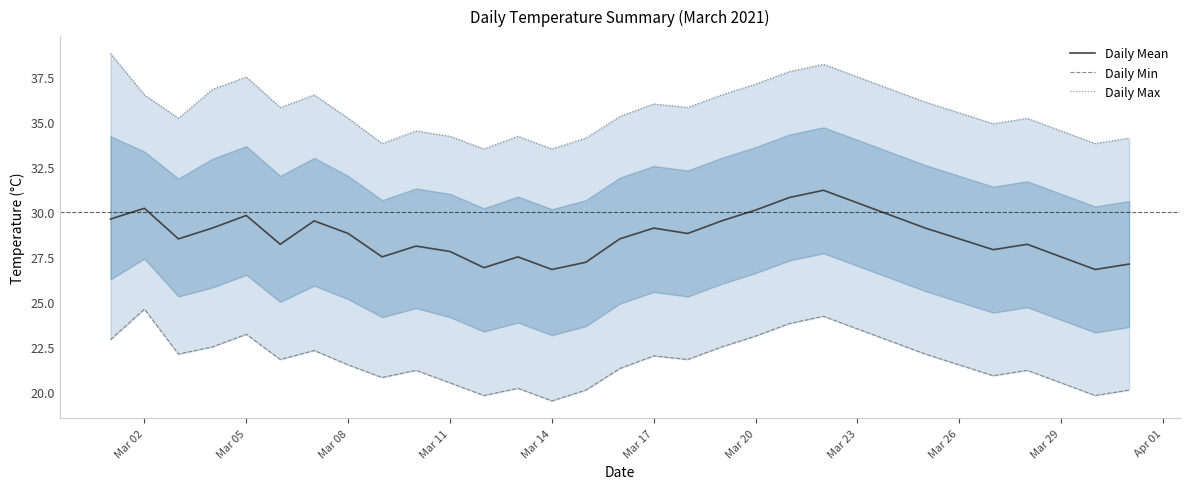

What is the greatest value displayed?

38.8